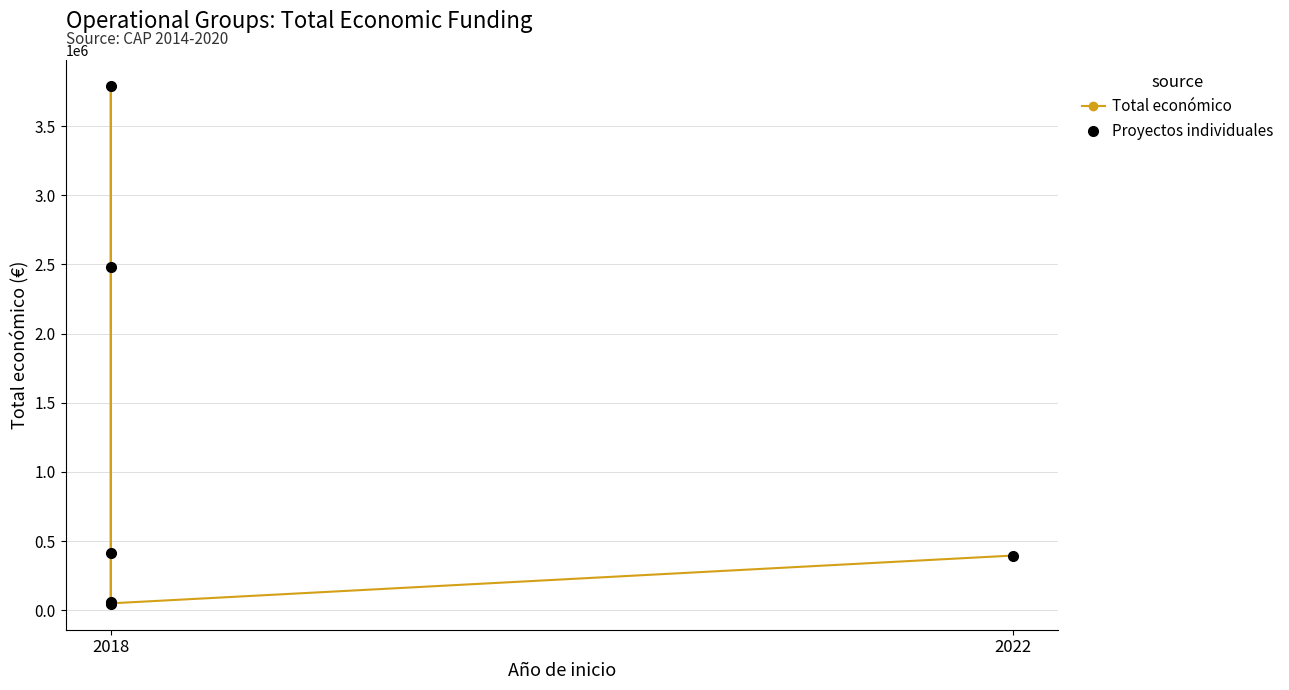

True or false: Proyectos individuales and Total económico cross at least once.

False